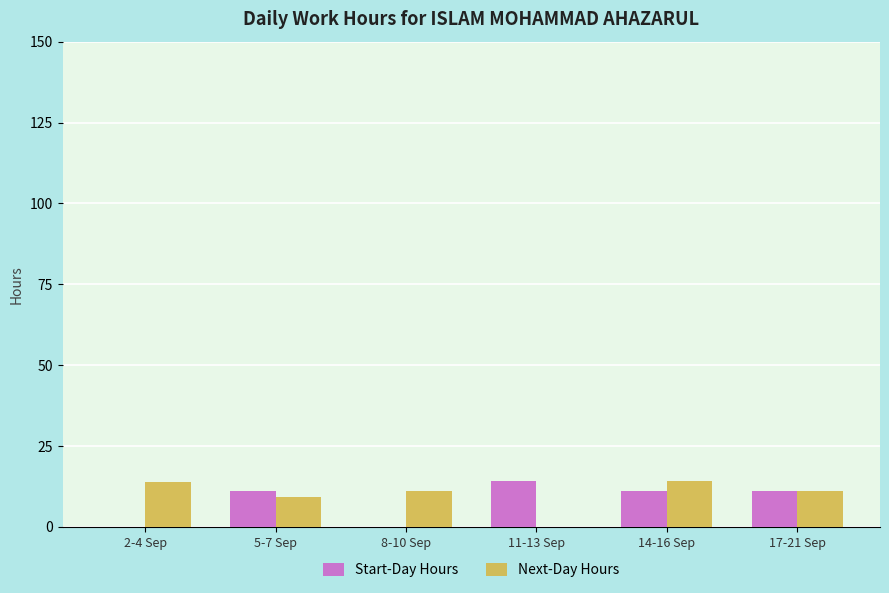

What is the greatest value displayed?

14.2